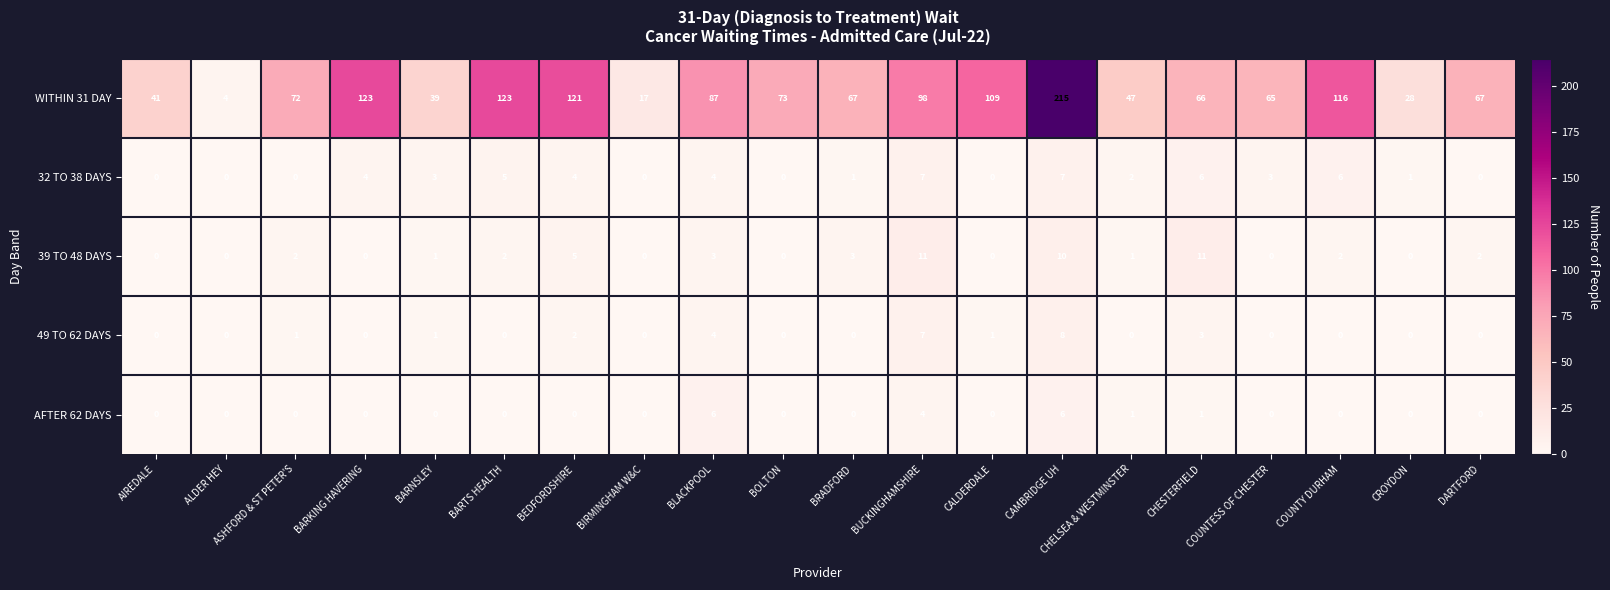

What is the greatest value displayed?

215